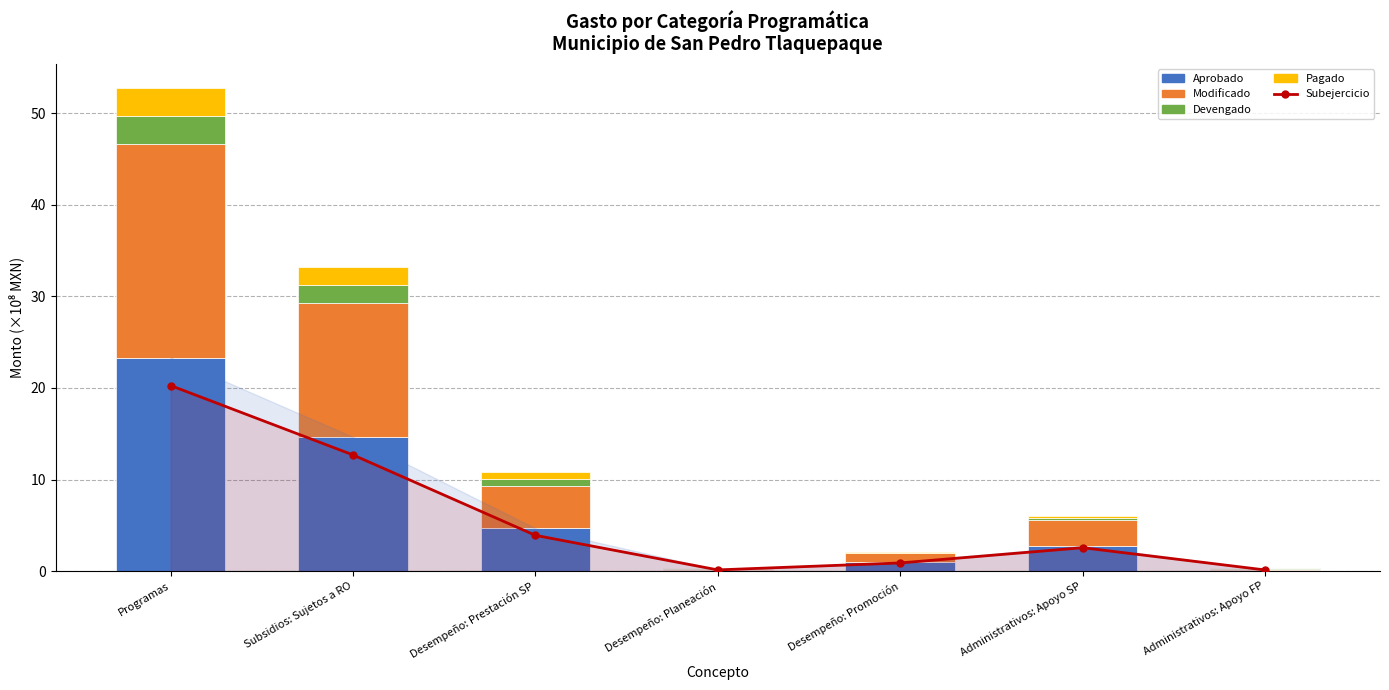

True or false: Pagado has a value of 0.0 at Desempeño: Planeación.

True